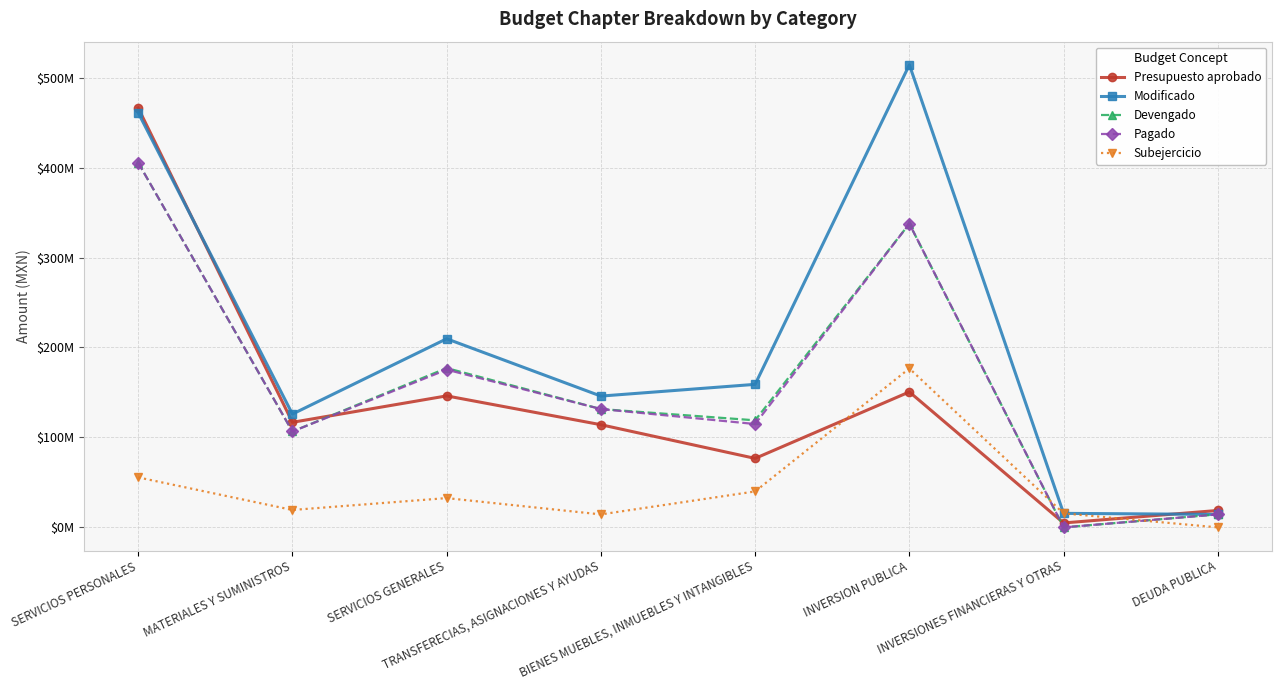

What position from the left is TRANSFERECIAS, ASIGNACIONES Y AYUDAS?

4